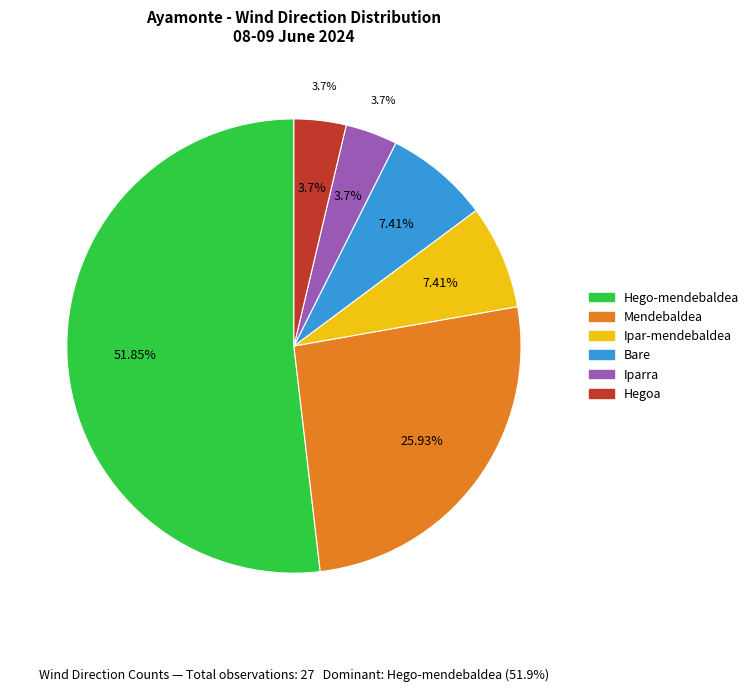

To the nearest percent, what is the combined percentage of Hegoa and Ipar-mendebaldea?

11%